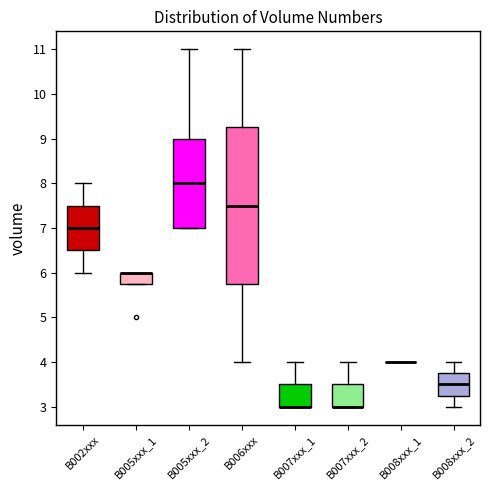

Reading left to right, read every box against the y-axis: the position of its median line, the range the box covers, and the ends of its whiskers. The values are not printed on the chart, so give them approximately, as read against the axis.

B002xxx: median 7.0, box 6.5 to 7.5, whiskers 6.0 to 8.0
B005xxx_1: median 6.0 (drawn on the box's upper edge), box 5.8 to 6.0, whiskers 5.8 to 6.0
B005xxx_2: median 8.0, box 7.0 to 9.0, whiskers 7.0 to 11.0
B006xxx: median 7.5, box 5.8 to 9.3, whiskers 4.0 to 11.0
B007xxx_1: median 3.0 (drawn on the box's lower edge), box 3.0 to 3.5, whiskers 3.0 to 4.0
B007xxx_2: median 3.0 (drawn on the box's lower edge), box 3.0 to 3.5, whiskers 3.0 to 4.0
B008xxx_1: box collapsed to a line at 4.0, whiskers 4.0 to 4.0
B008xxx_2: median 3.5, box 3.3 to 3.8, whiskers 3.0 to 4.0